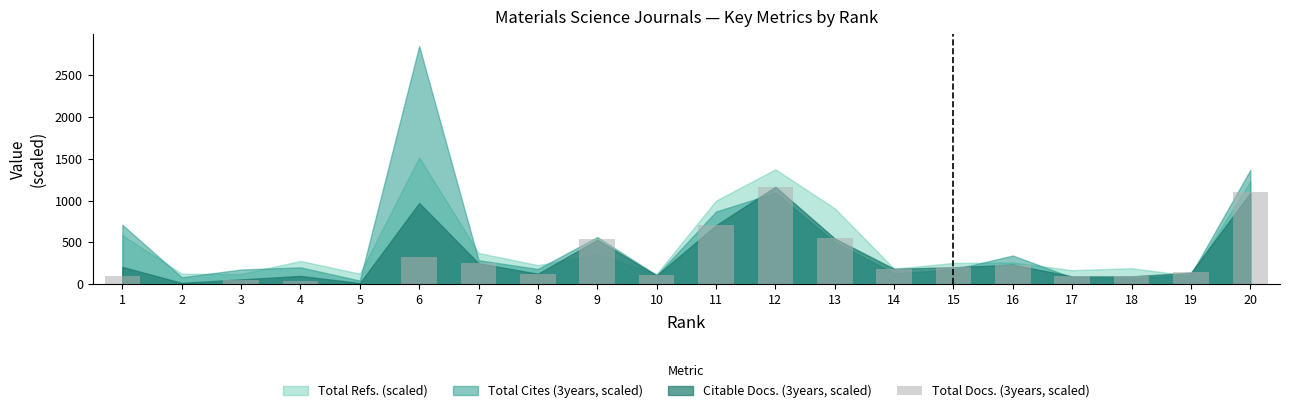

Is it true that the value at 1 is 102.0?

True